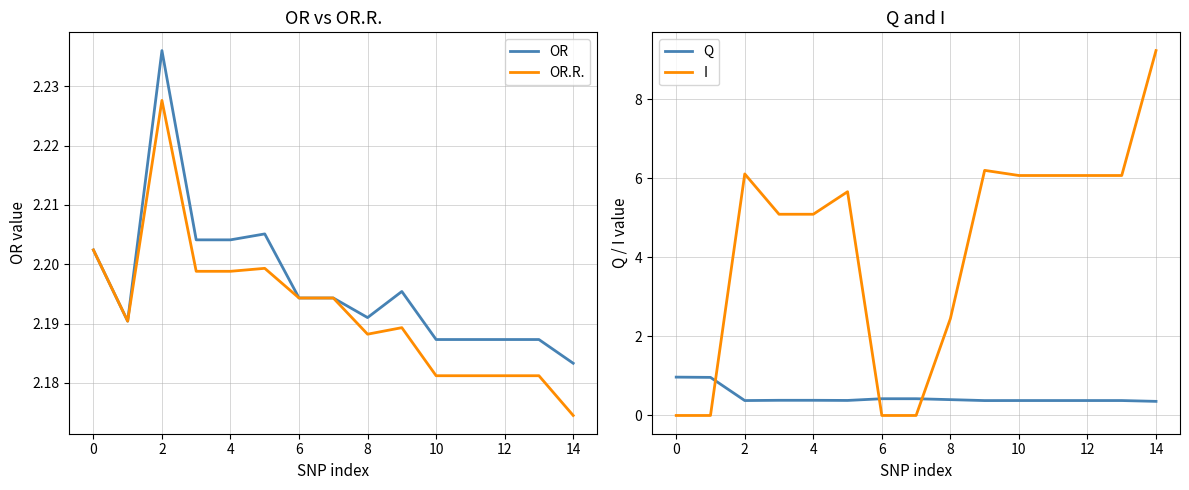

What is the lowest value of the Q series?

0.4